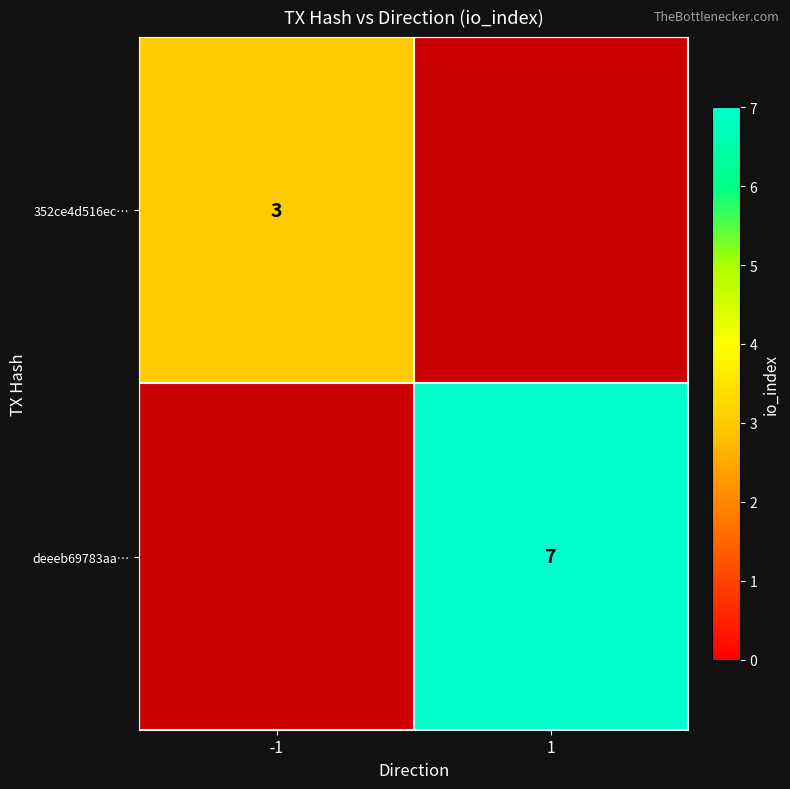

Is the value of 352ce4d516ec… at -1 greater than the value of deeeb69783aa… at 1?

No